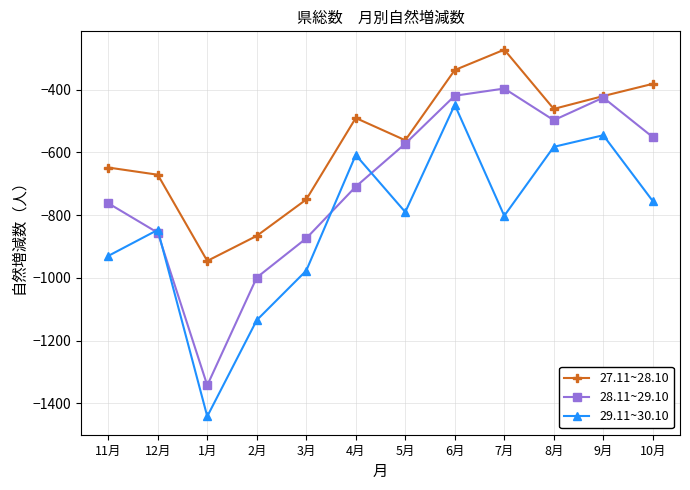

What is the difference between the highest and lowest values at 2月?

269